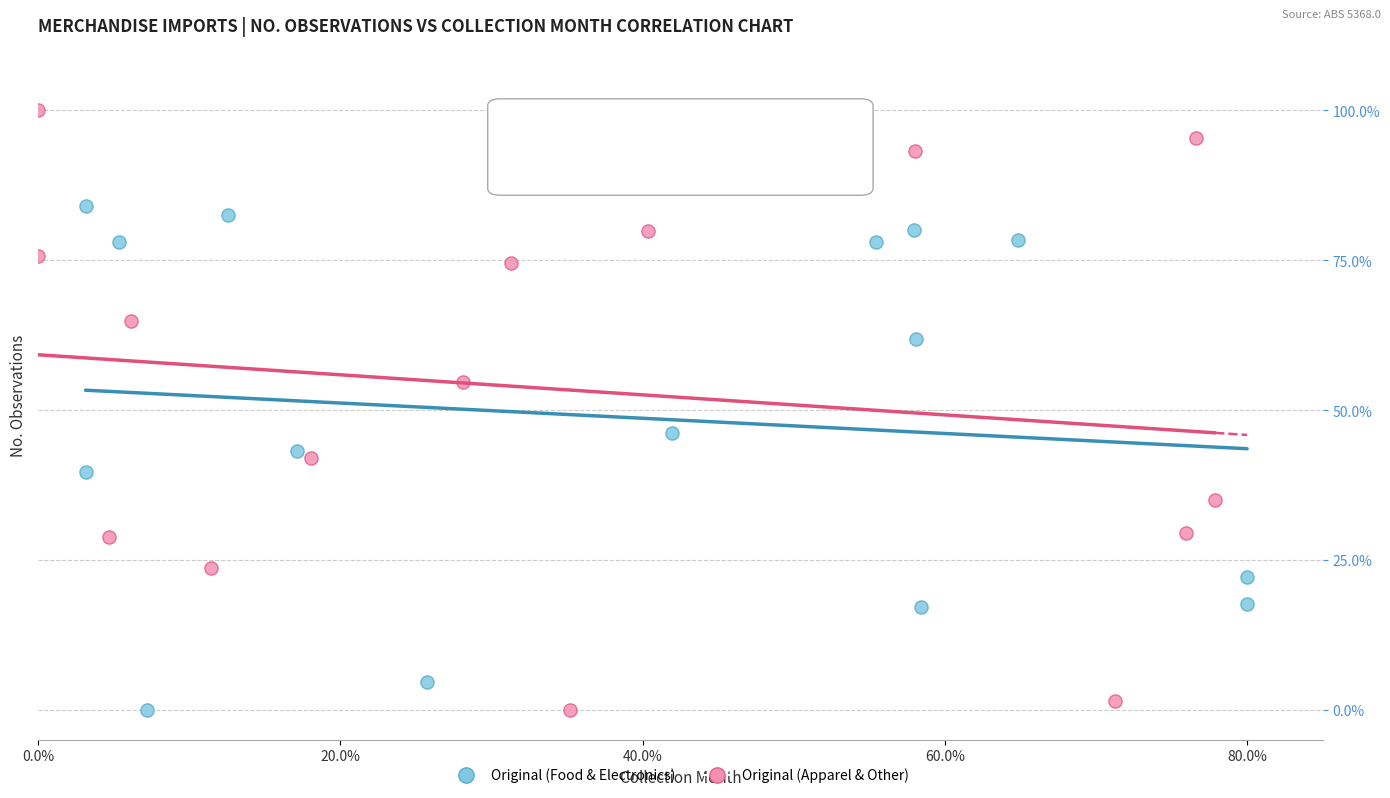

What are all the series names shown in the legend?

Original (Food & Electronics), Original (Apparel & Other)